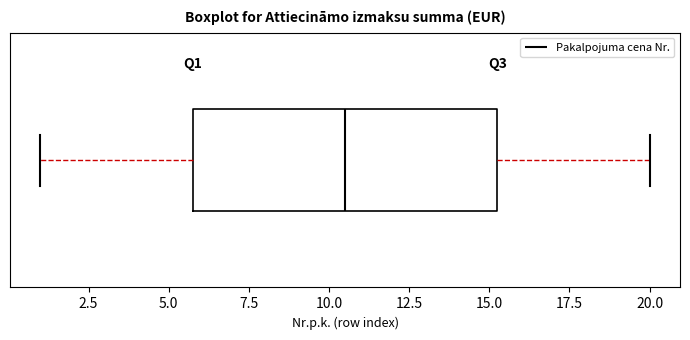

Transcribe this box plot: give where the median line is, the range the box spans, and where the two whiskers end, as read against the x-axis. The values are not printed on the chart, so give them approximately, as read against the axis.

median 10.5, box 6.0 to 15.5, whiskers 1.0 to 20.0